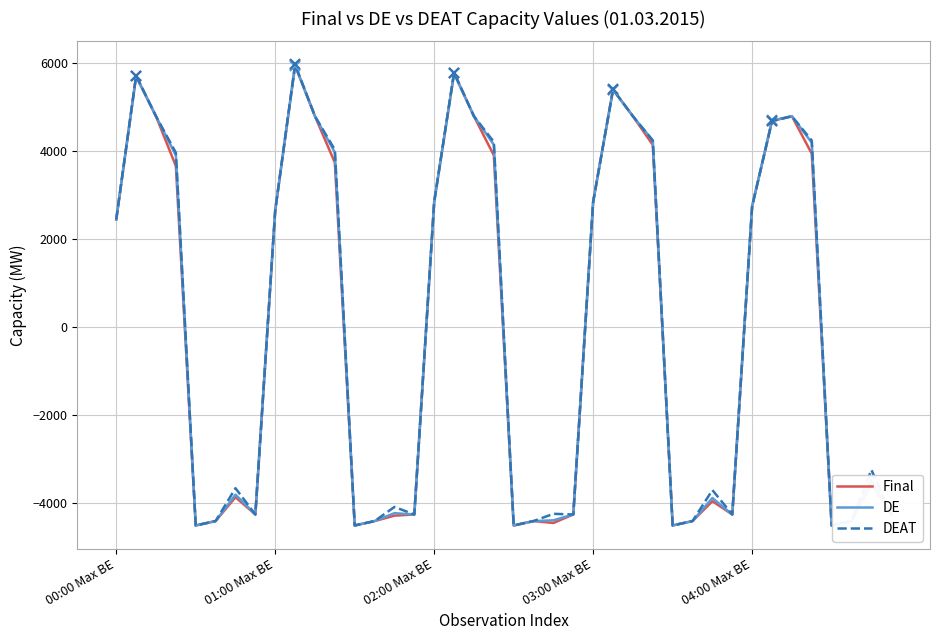

What is the maximum value for DEAT?

5979